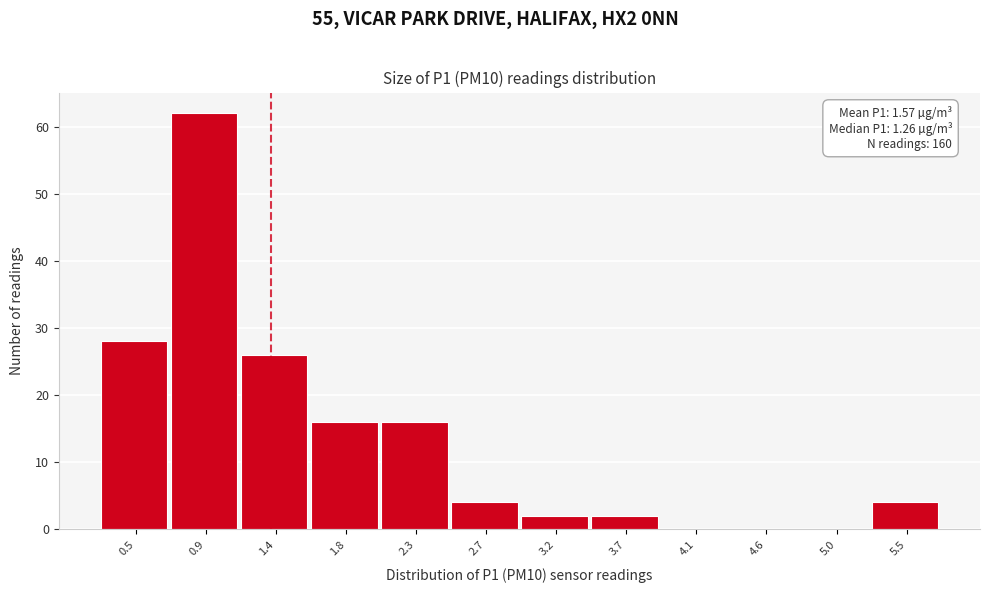

Reading right to left, transcribe all the data shown in this chart.

5.5=4	5.0=0	4.6=0	4.1=0	3.7=2	3.2=2	2.7=4	2.3=16	1.8=16	1.4=26	0.9=62	0.5=28